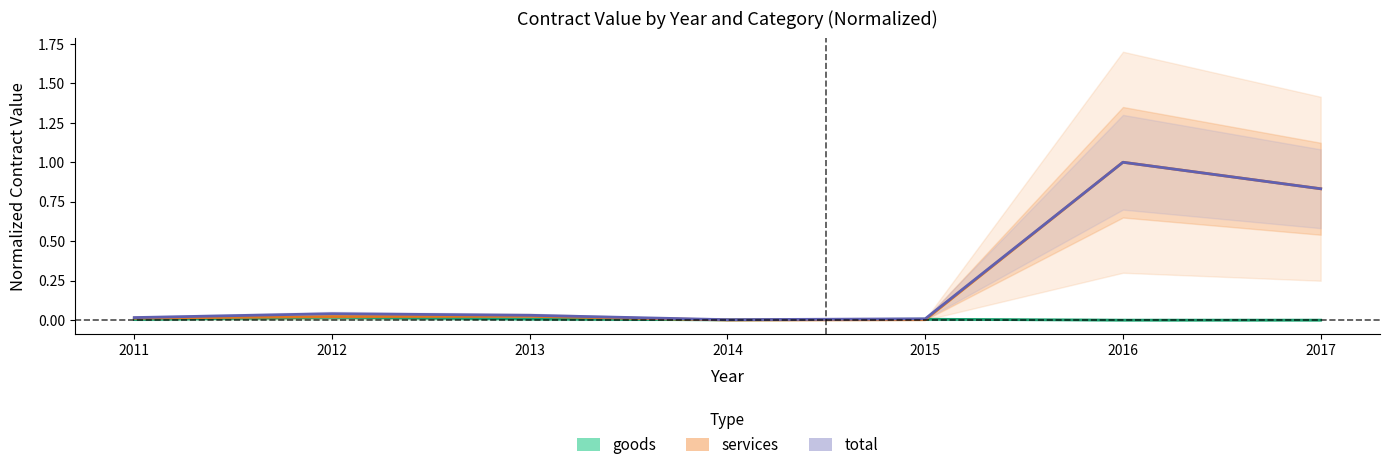

What is the value of the services point at the 7th from the left?

0.8